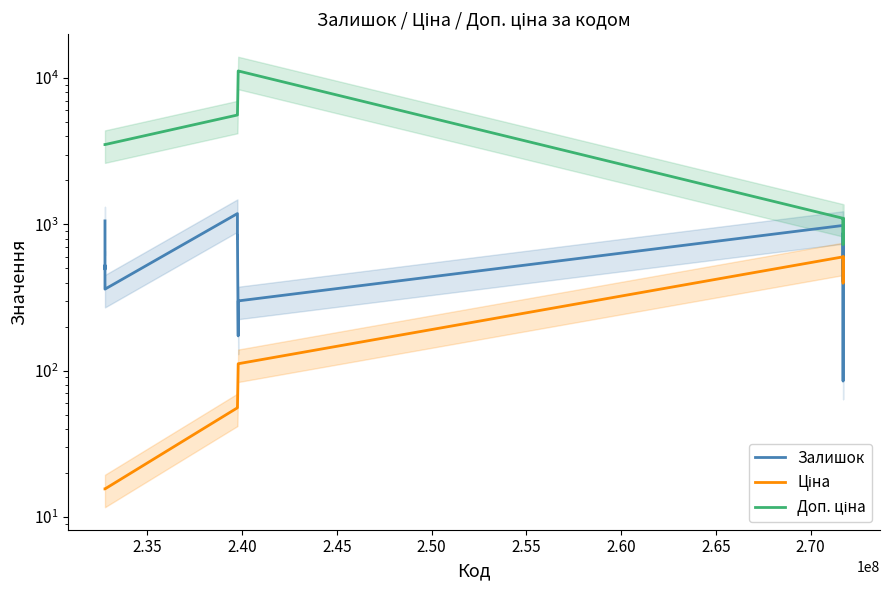

True or false: Доп. ціна and Залишок intersect in this chart.

False